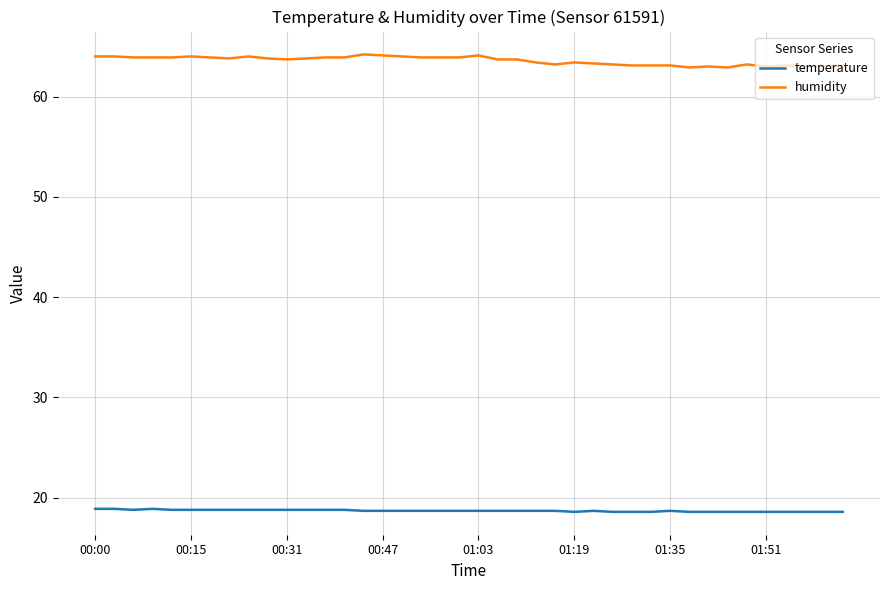

Which series has the largest range (max minus min)?

humidity